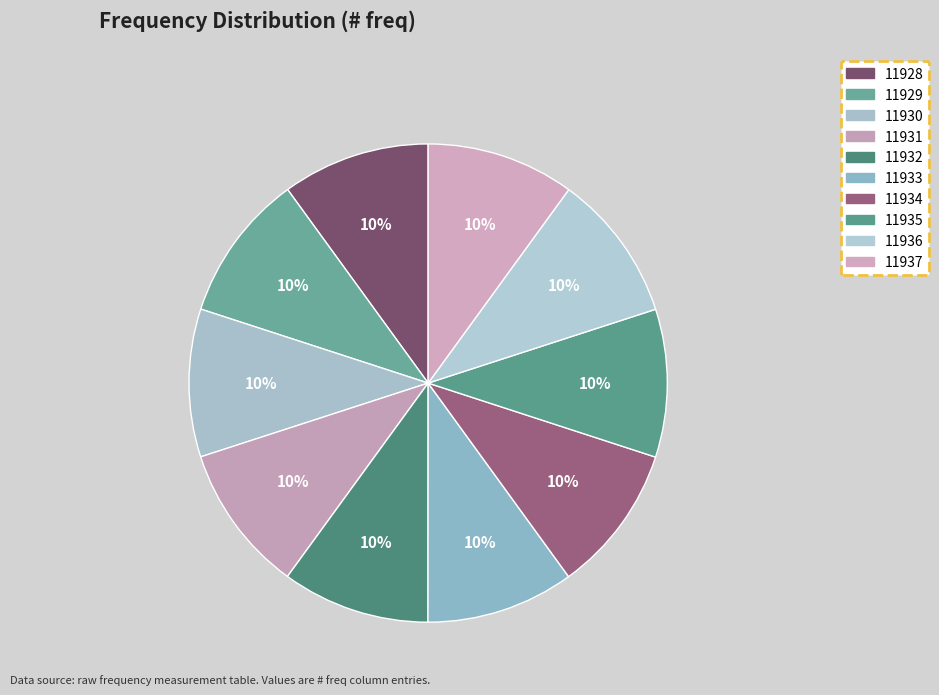

How many segments does this pie chart have?

10